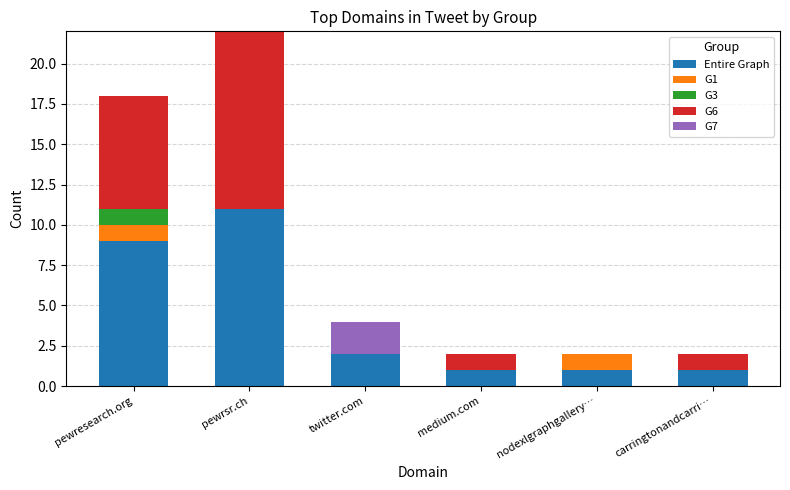

The Entire Graph series shows 1 at nodexlgraphgallery…. True or false?

True